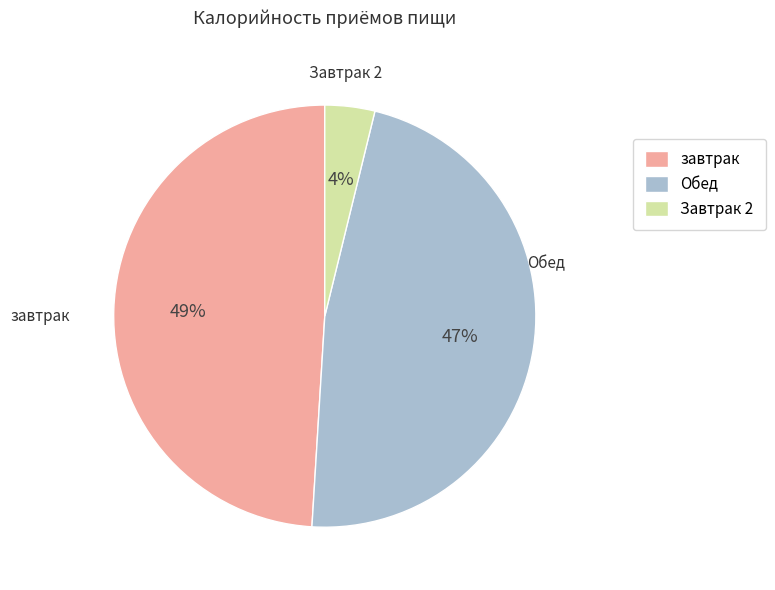

To the nearest percent, what percentage of the pie is Обед?

47%